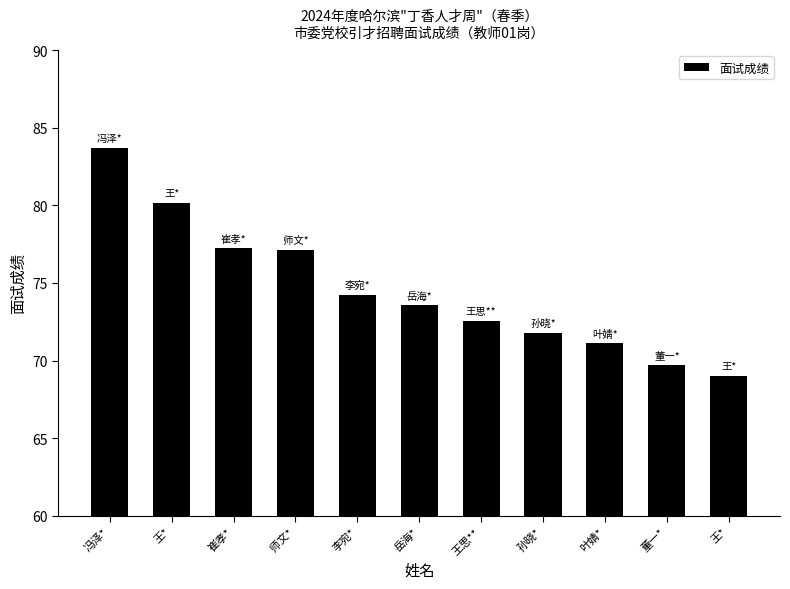

Are the bars horizontal?

No